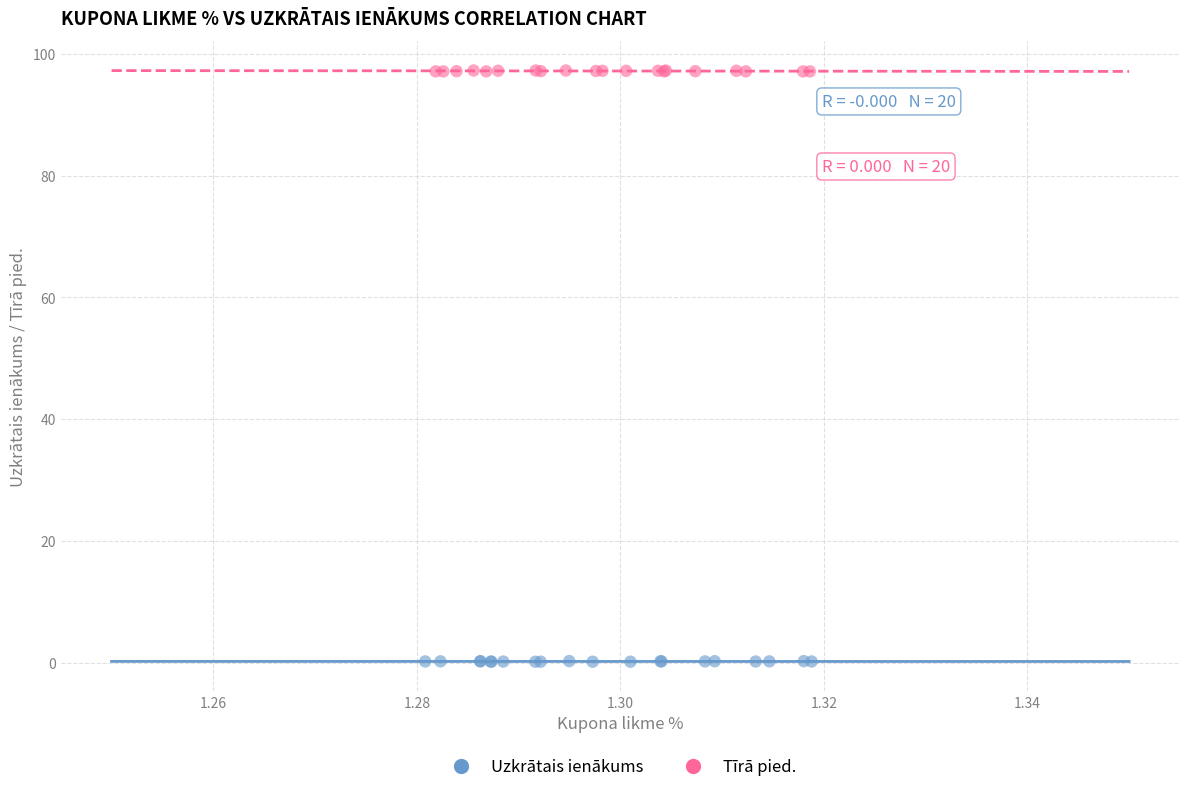

Which series reaches the maximum Y coordinate?

Tīrā pied.